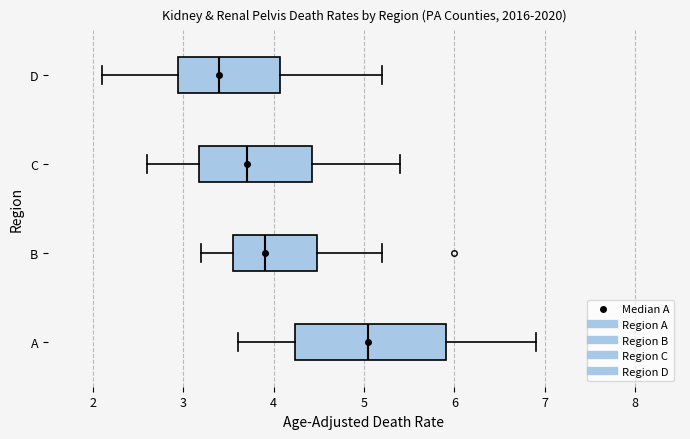

Where is the left edge of the box for D on the x-axis? The values are not printed on the chart, so give them approximately, as read against the axis.

2.9